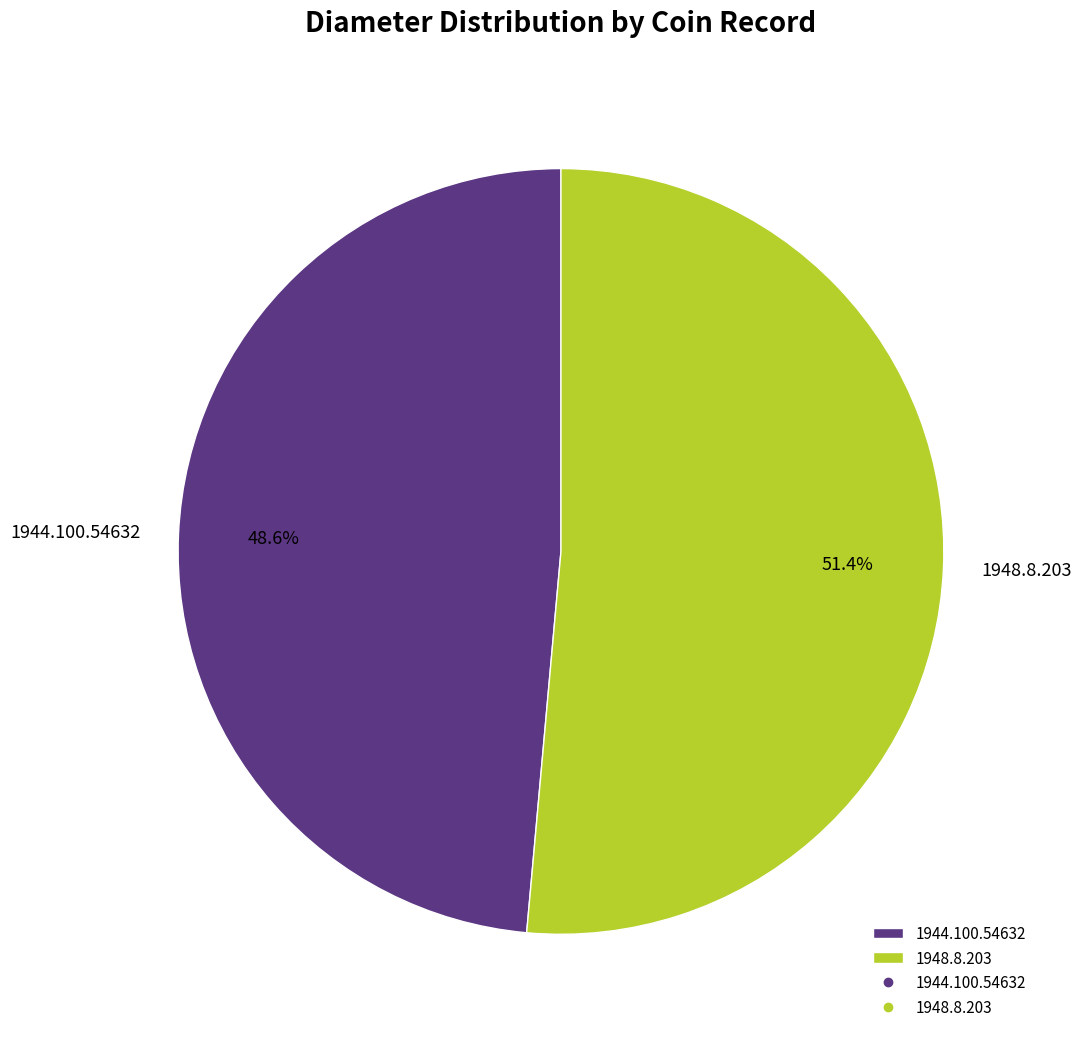

Which slice is the smallest?

1944.100.54632